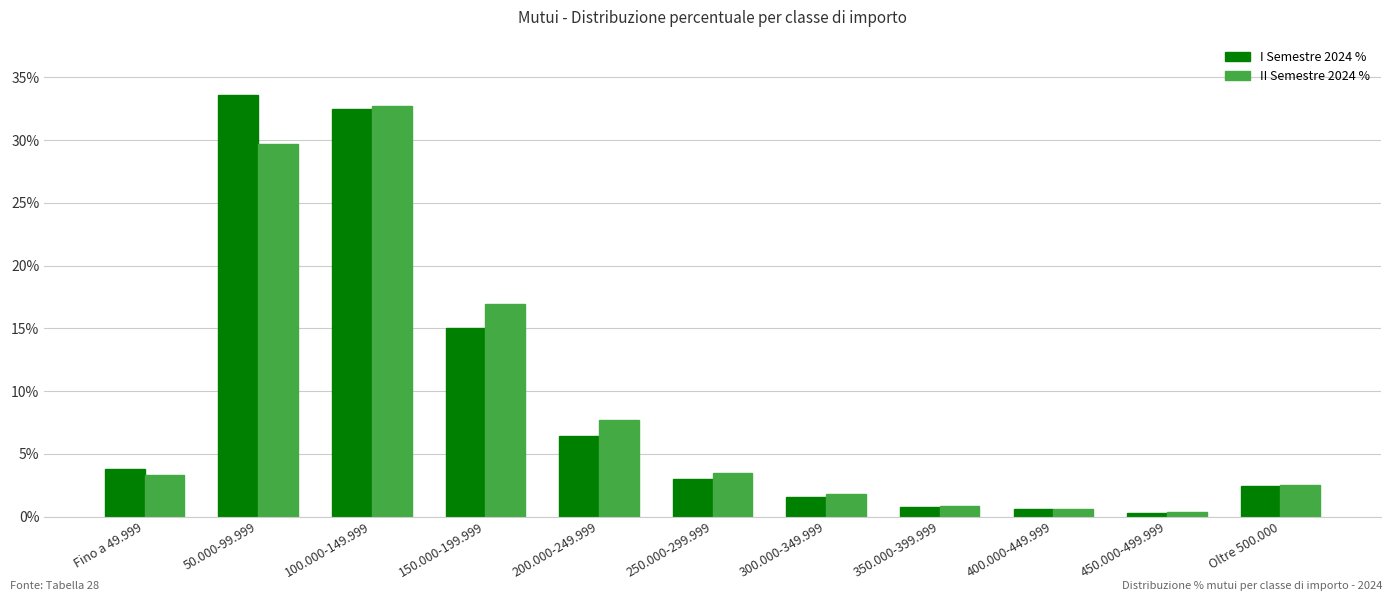

At which label is II Semestre 2024 % closest to 16?

150.000-199.999